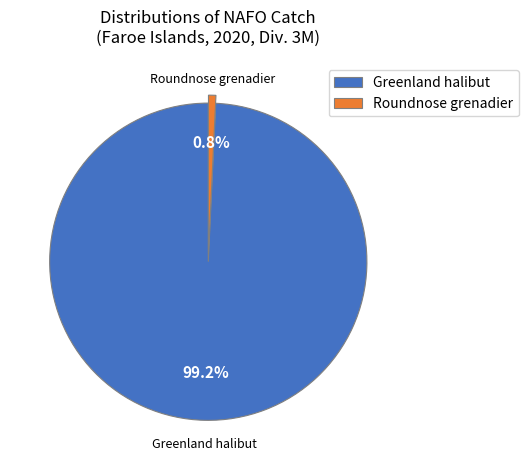

Combined, what portion of the pie is Roundnose grenadier and Greenland halibut?

100.0%